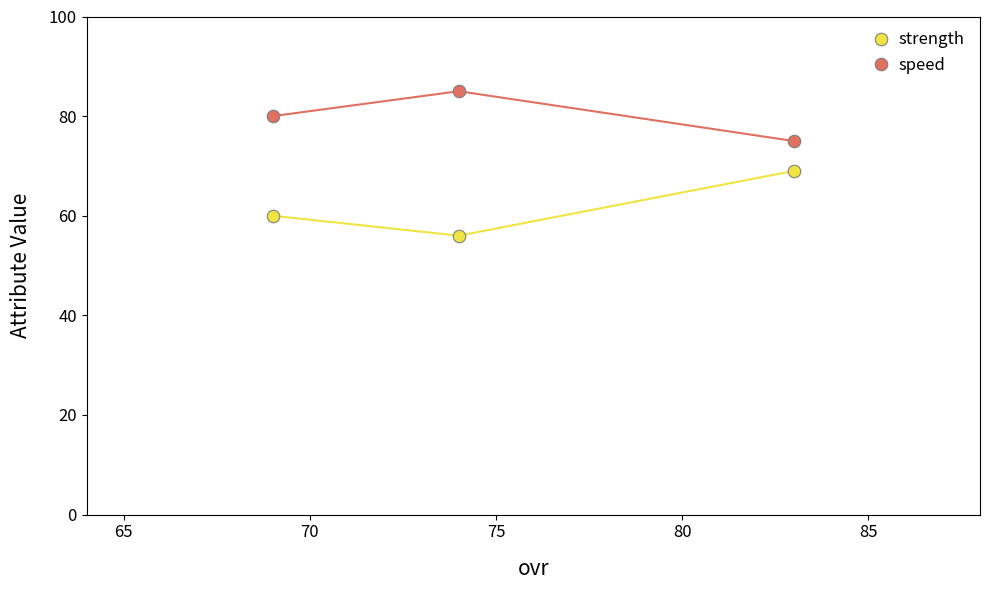

Reading right to left, extract all data points from this chart.

strength: 69	56	60
speed: 75	85	80